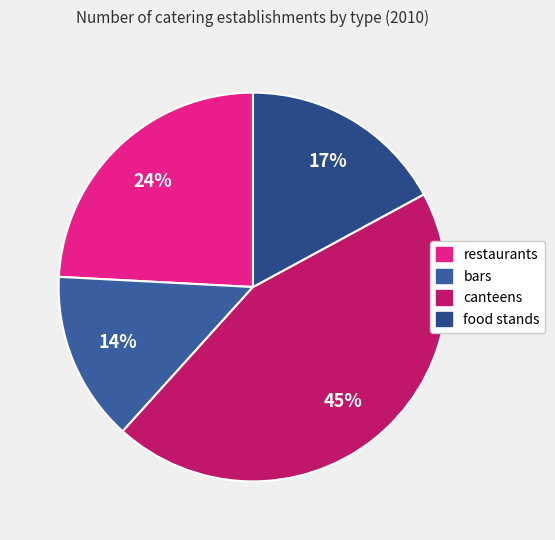

How many slices are in this pie chart?

4